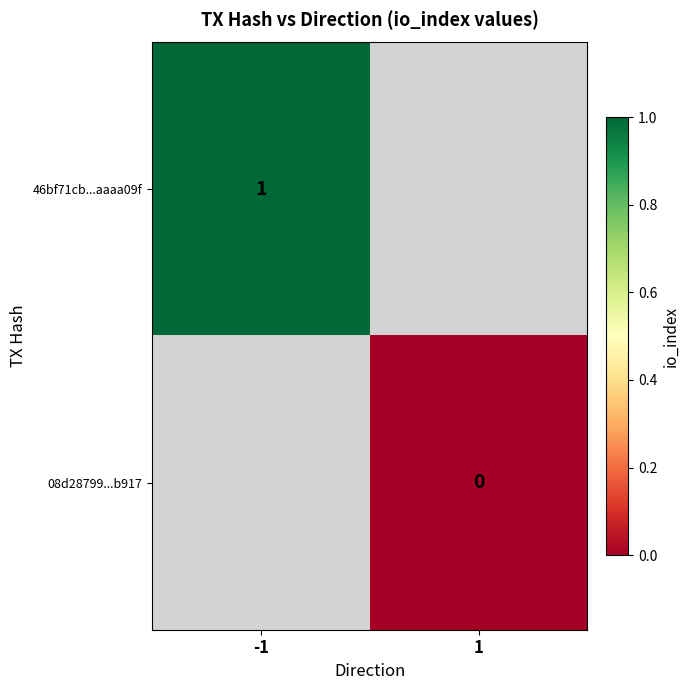

The value of 46bf71cb...aaaa09f at -1 is 1. True or false?

True